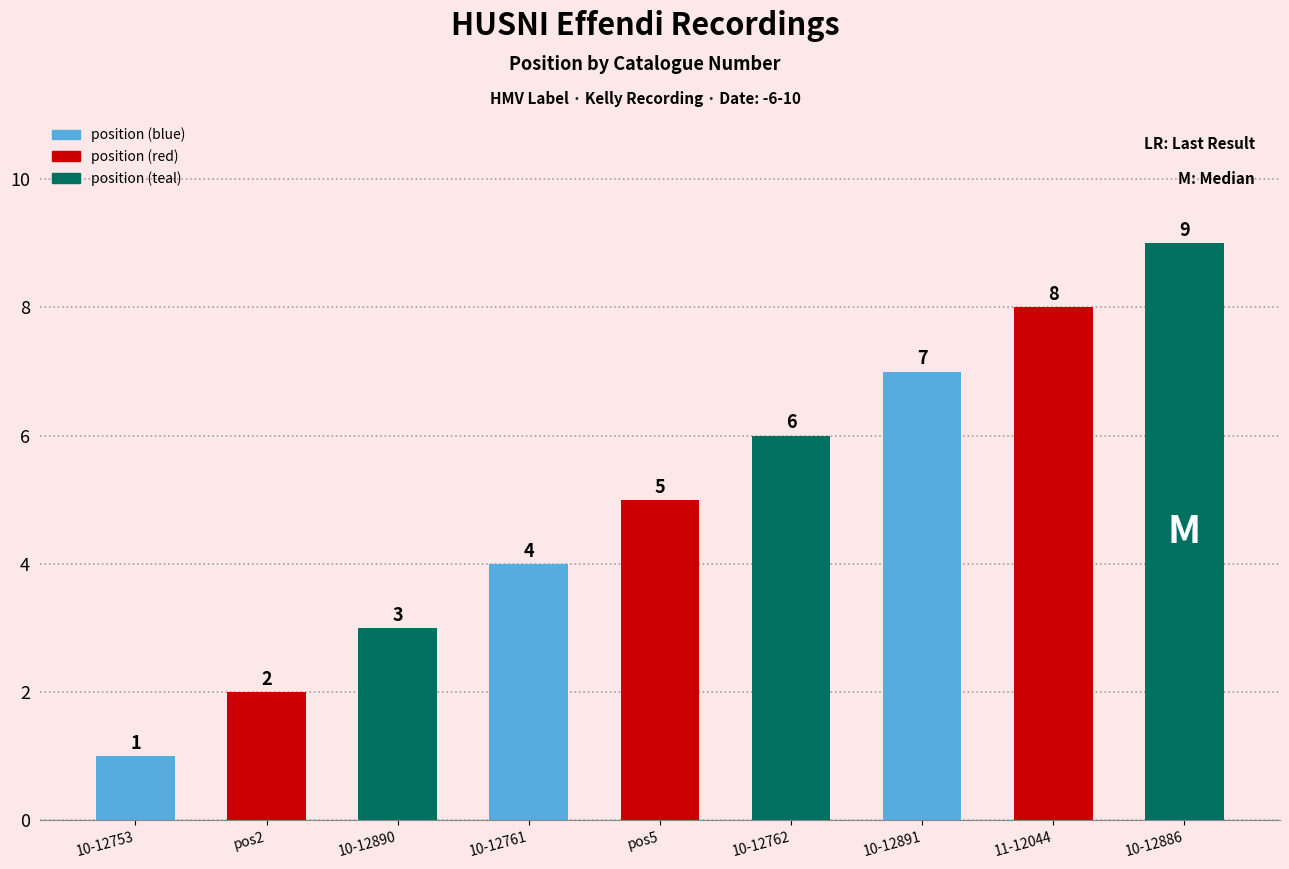

Rank the categories by value from lowest to highest.

10-12753, pos2, 10-12890, 10-12761, pos5, 10-12762, 10-12891, 11-12044, 10-12886